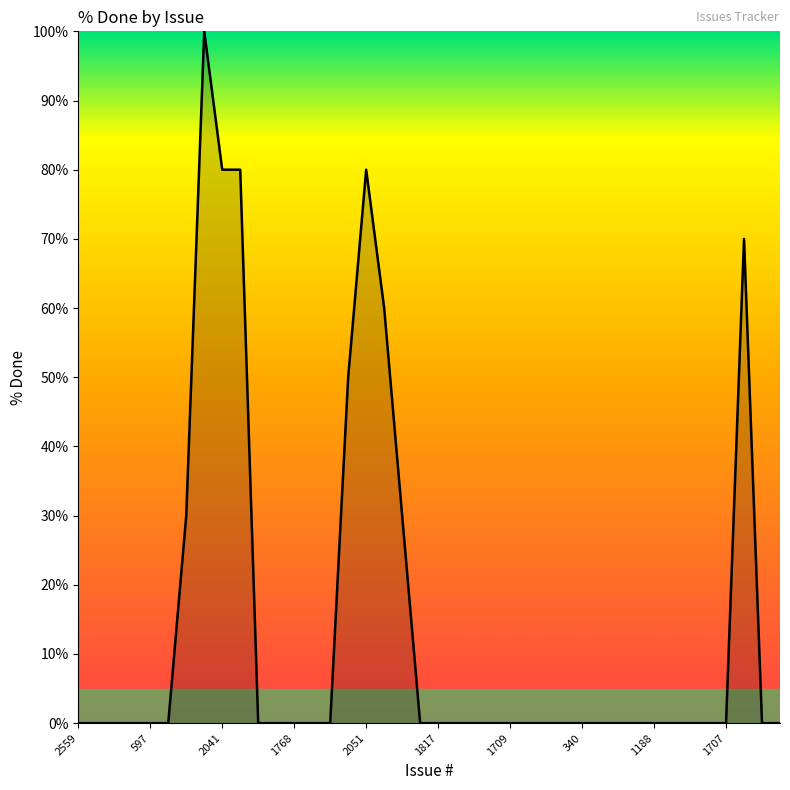

What is the greatest value displayed?

100